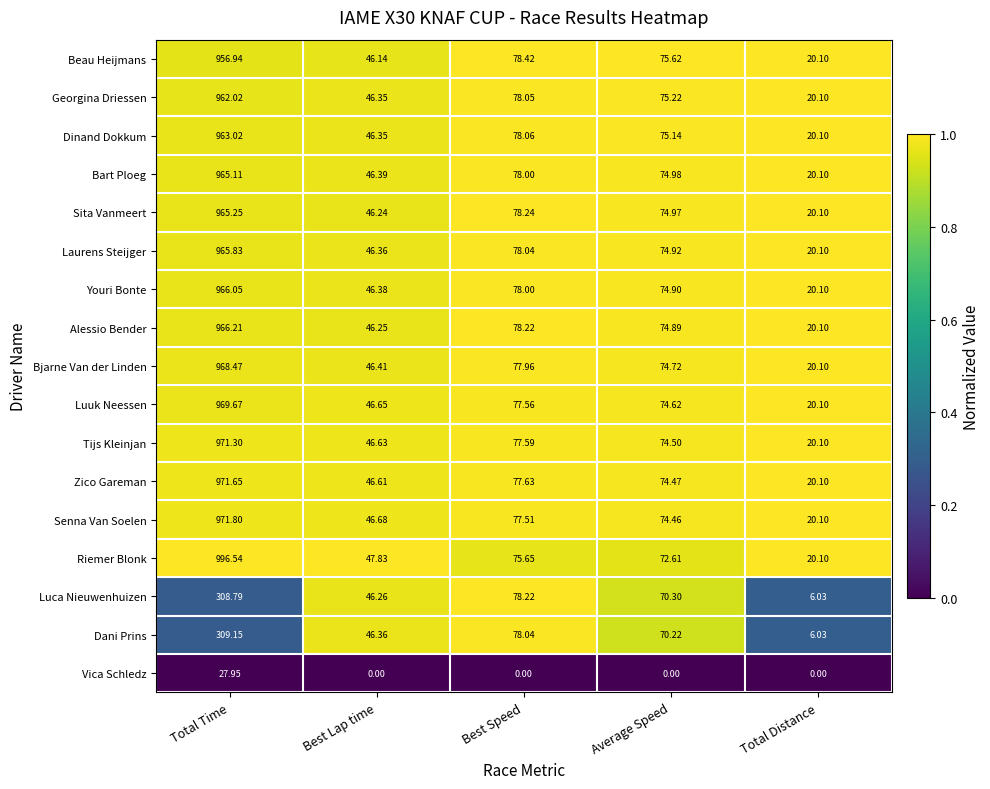

Which label corresponds to the largest value in the chart?

Total Time